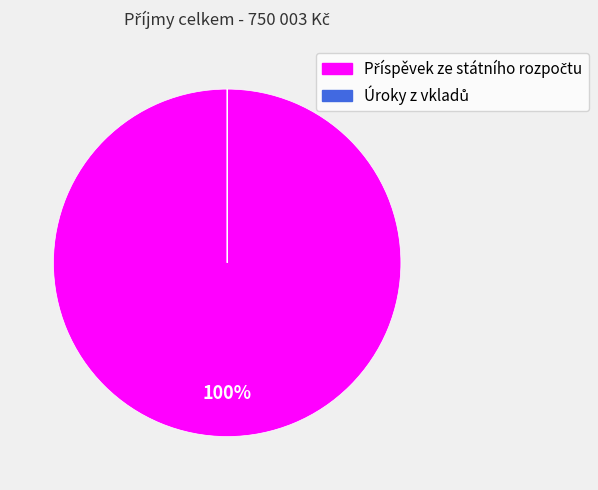

To the nearest percent, what is the average slice percentage?

50%